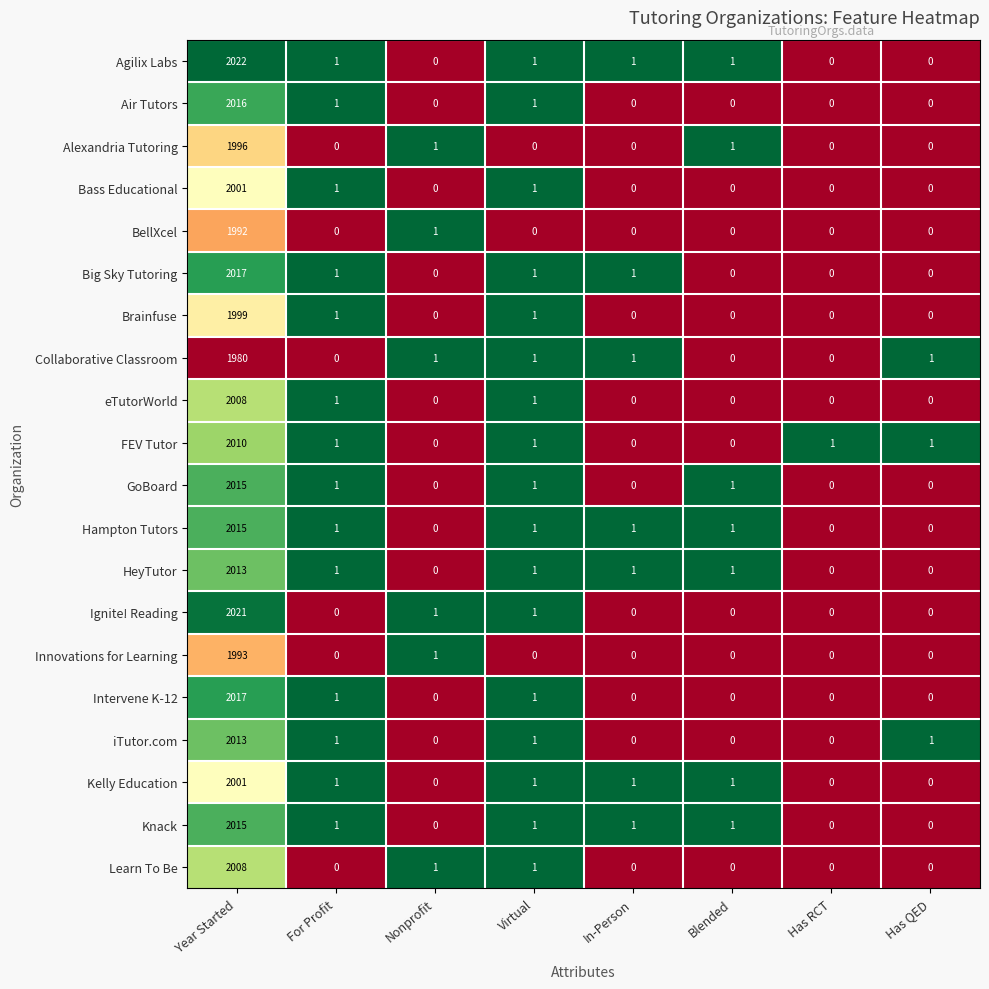

What is the total value across all series at Blended?

7